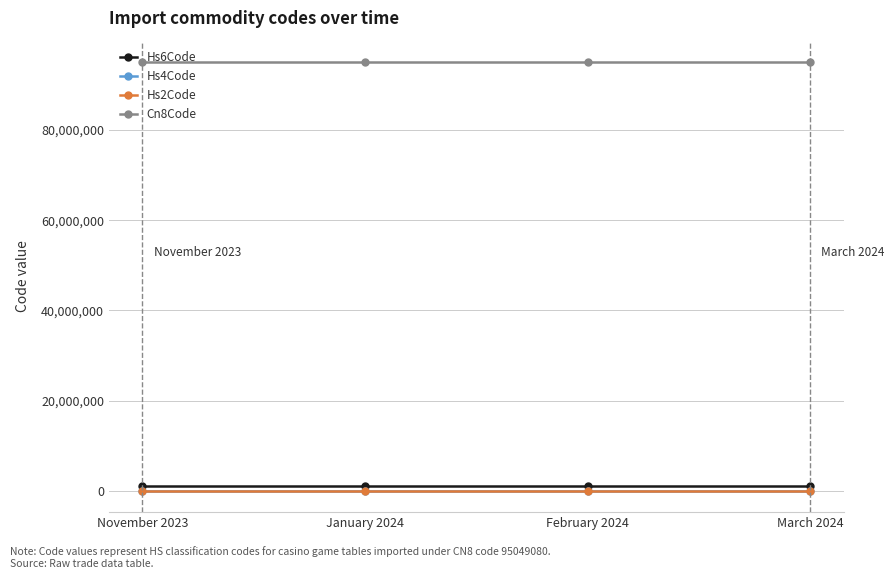

True or false: Hs4Code and Hs2Code cross at least once.

False